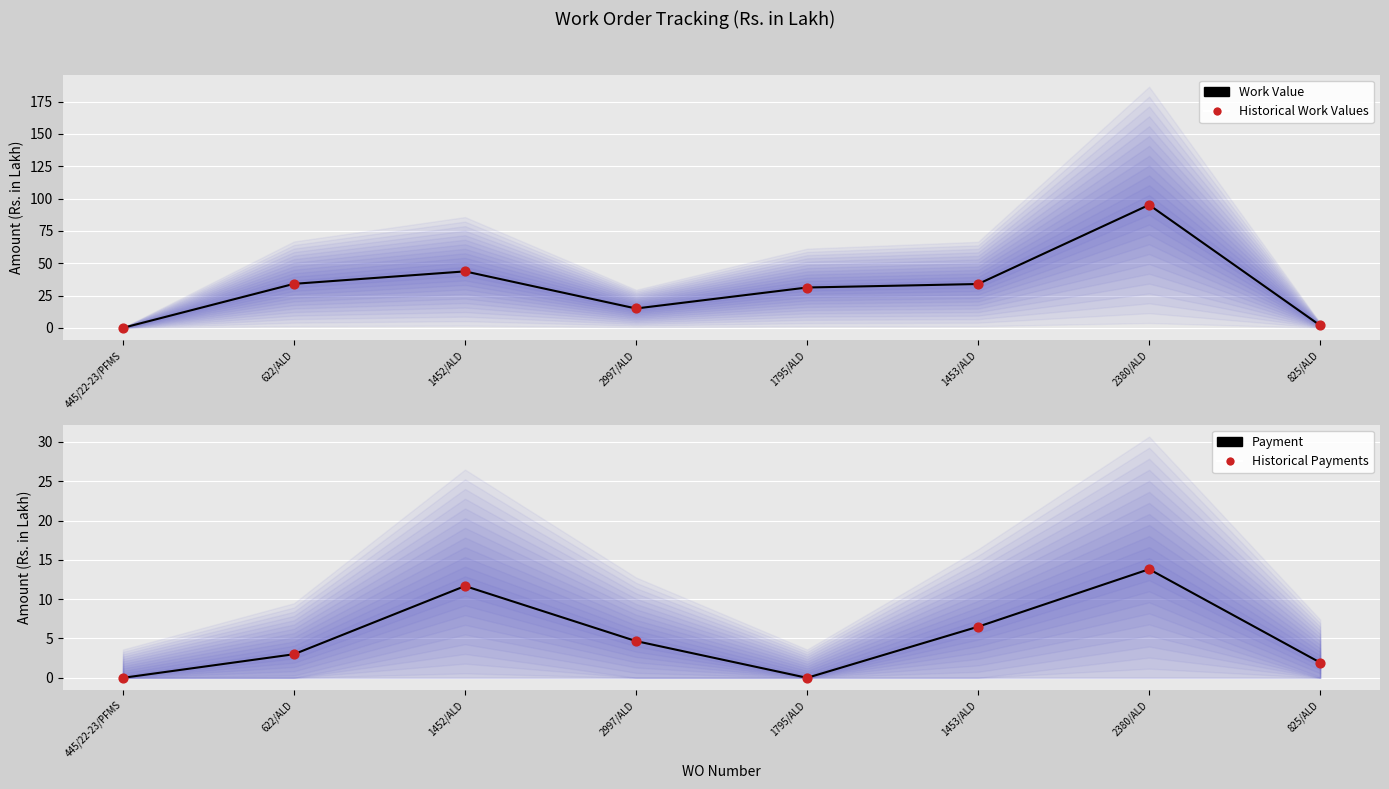

Which series contains the highest Y value?

Work Value